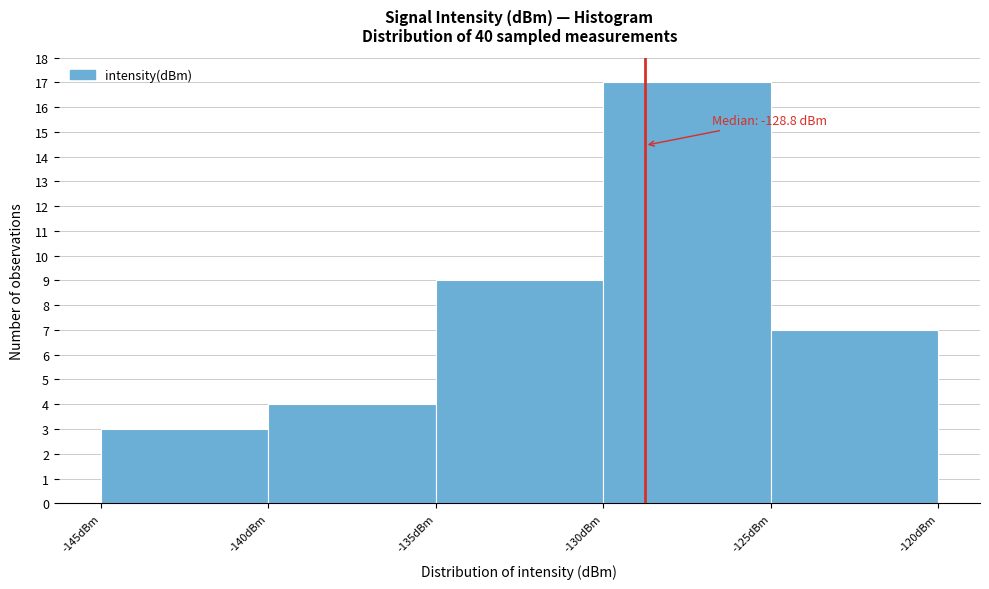

Which range on the x-axis has the tallest bar?

-130 to -125